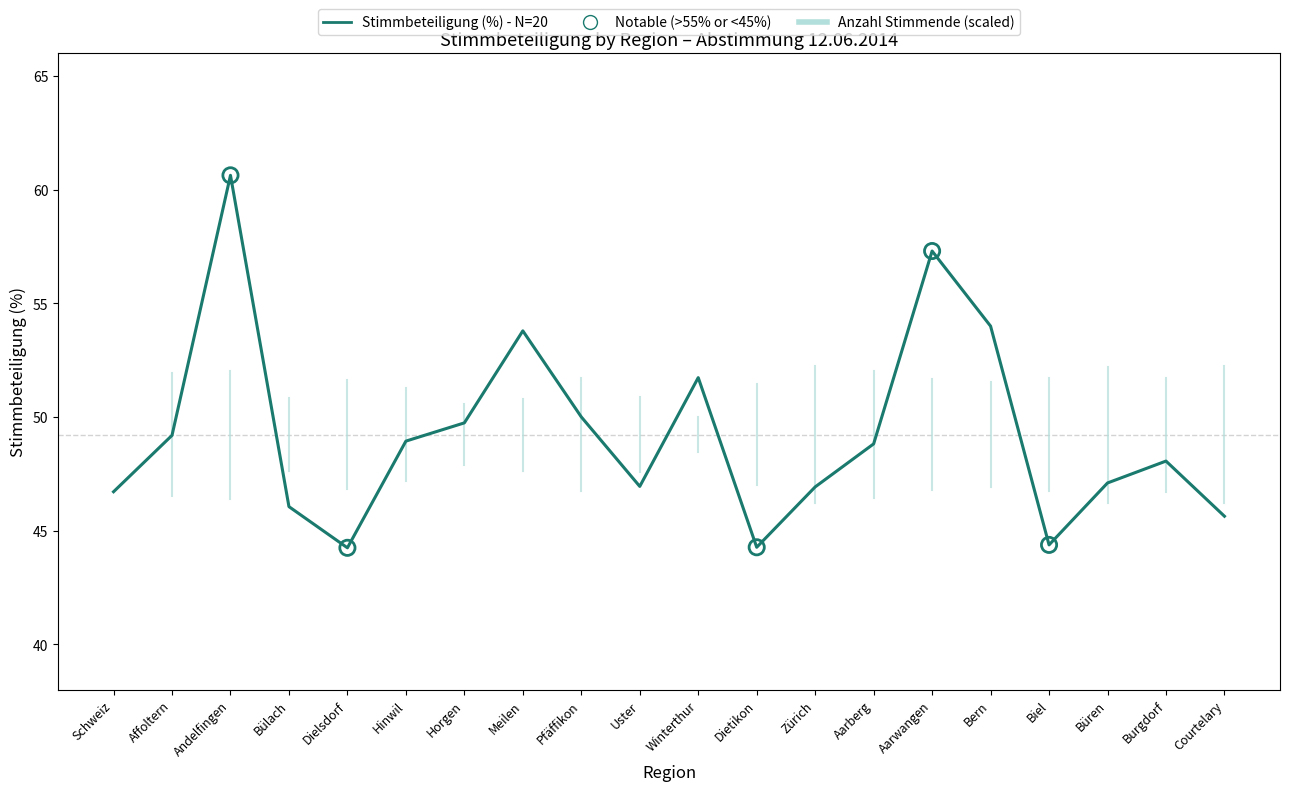

What is the ratio of the value at Winterthur to the value at Pfäffikon?

1.0